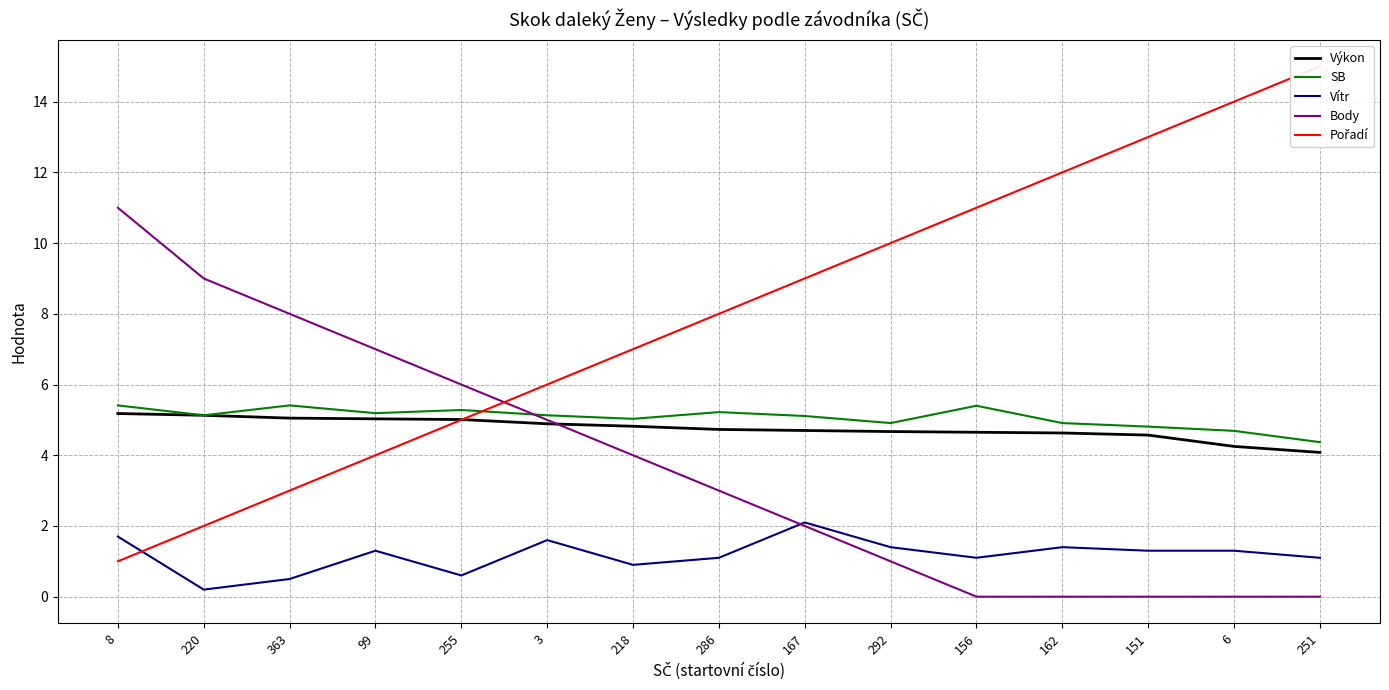

Reading right to left, what are all the values shown in this chart?

Výkon: 4.1	4.2	4.6	4.6	4.7	4.7	4.7	4.7	4.8	4.9	5.0	5.0	5.0	5.1	5.2
SB: 4.4	4.7	4.8	4.9	5.4	4.9	5.1	5.2	5.0	5.1	5.3	5.2	5.4	5.1	5.4
Vítr: 1.1	1.3	1.3	1.4	1.1	1.4	2.1	1.1	0.9	1.6	0.6	1.3	0.5	0.2	1.7
Body: 0.0	0.0	0.0	0.0	0.0	1.0	2.0	3.0	4.0	5.0	6.0	7.0	8.0	9.0	11.0
Pořadí: 15.0	14.0	13.0	12.0	11.0	10.0	9.0	8.0	7.0	6.0	5.0	4.0	3.0	2.0	1.0